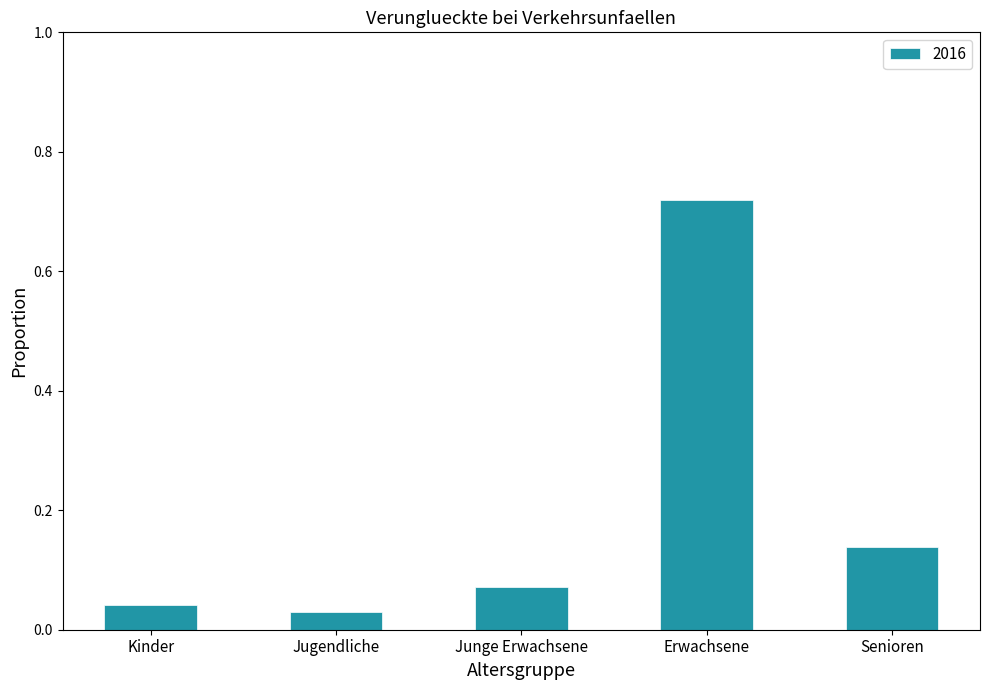

Is it true that the value at Junge Erwachsene is 0.0?

False